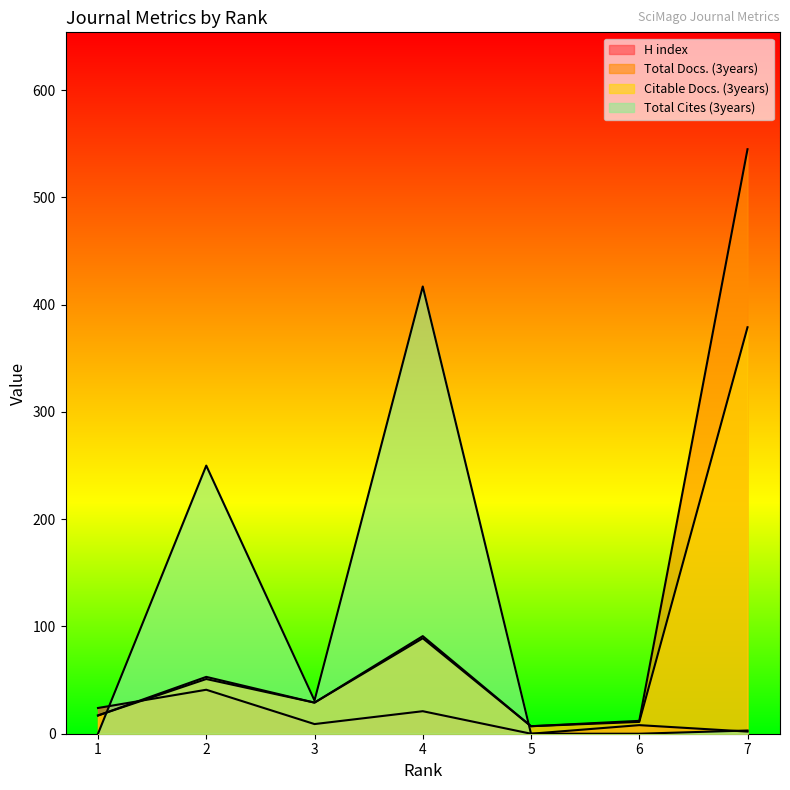

List the series in order of their peak value, highest first.

Total Docs. (3years), Total Cites (3years), Citable Docs. (3years), H index